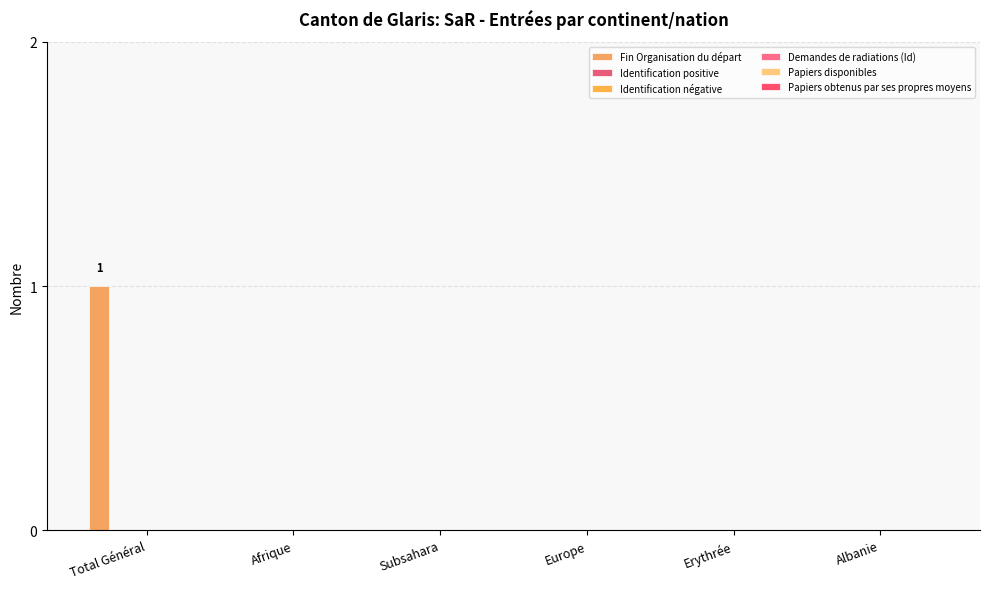

Are the bars horizontal?

No